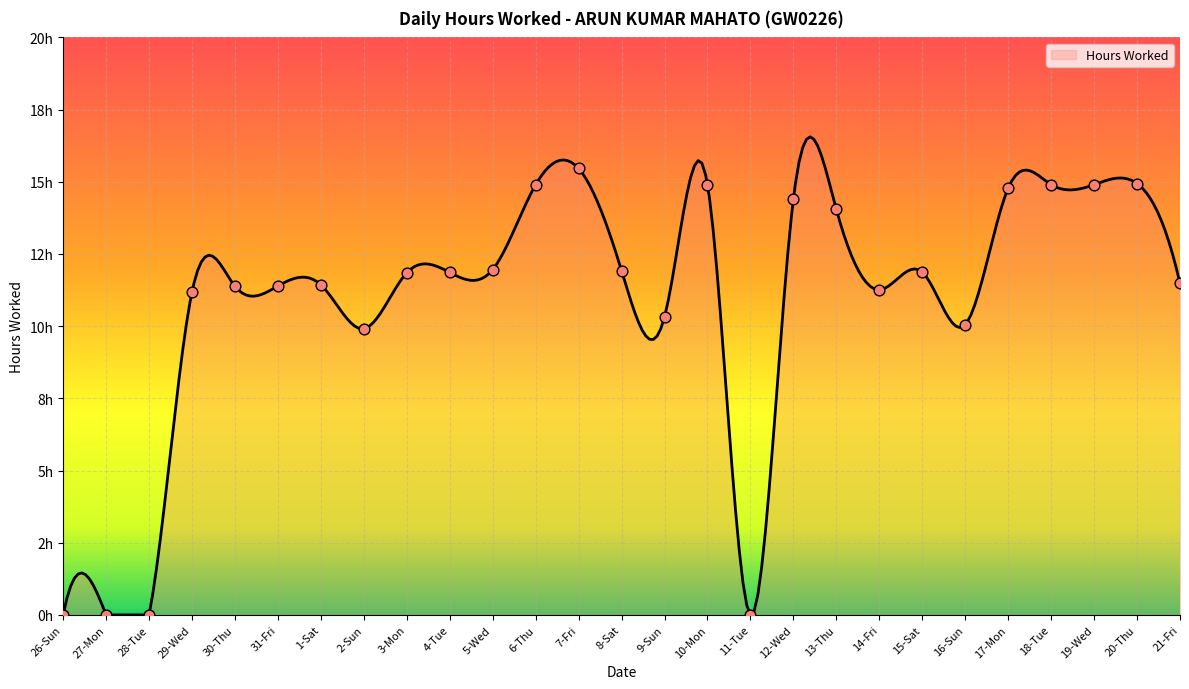

Which has a higher value, 29-Wed or 10-Mon?

10-Mon